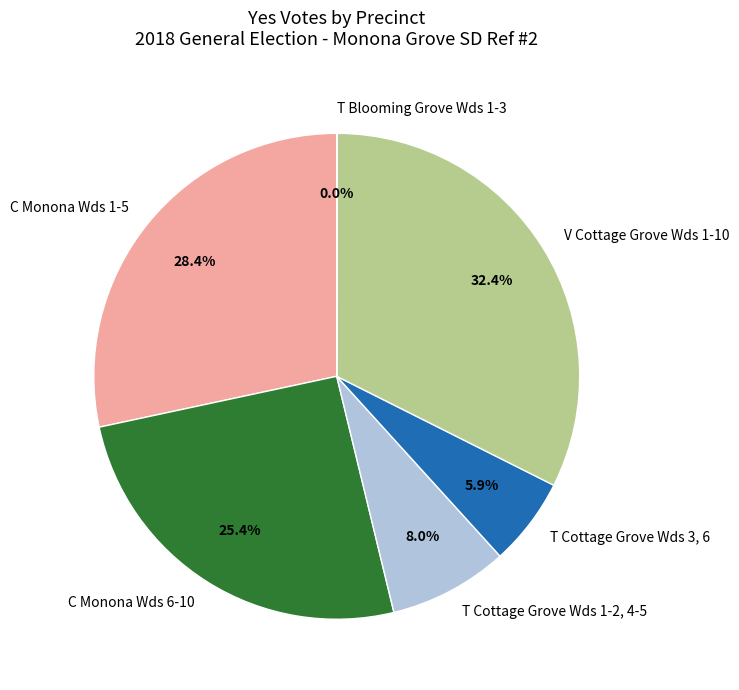

Which slice is the largest?

V Cottage Grove Wds 1-10